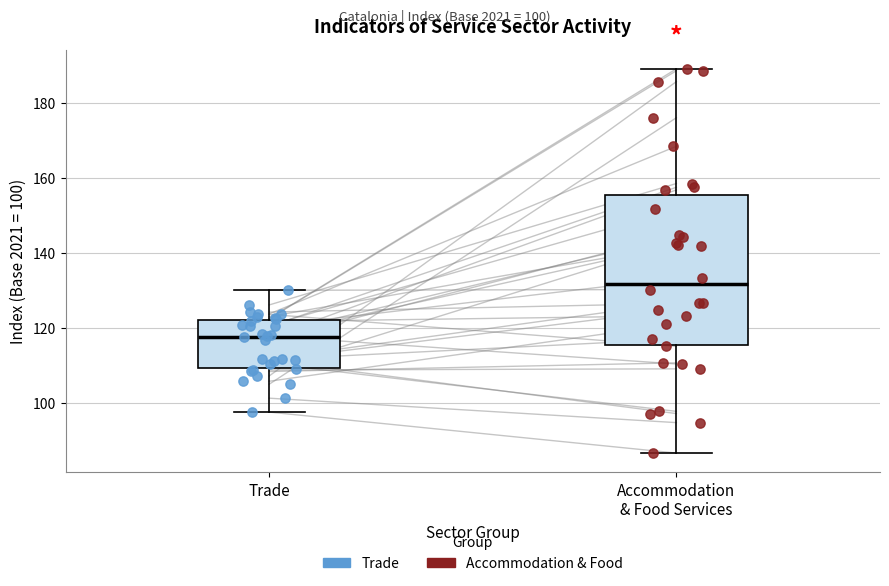

Which box has the highest median line?

Accommodation & Food Services